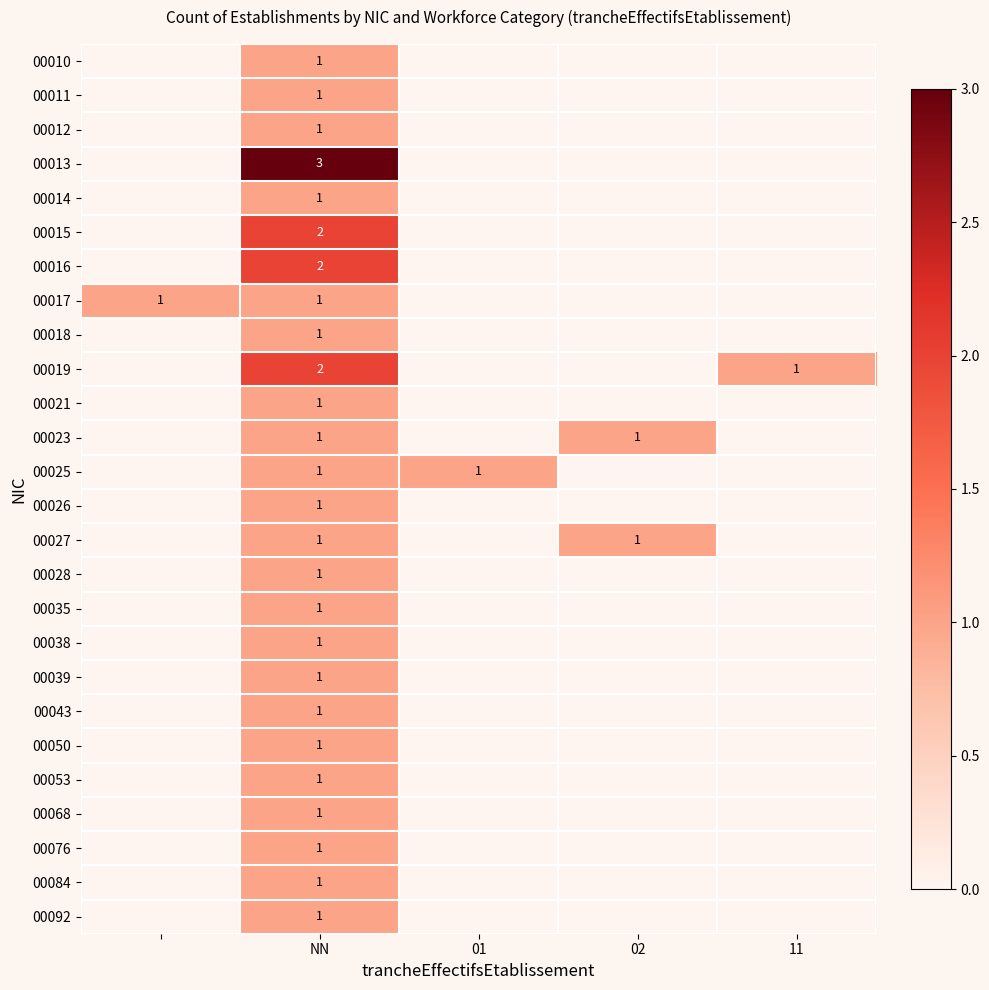

True or false: 00084 has a value of 1 at NN.

True